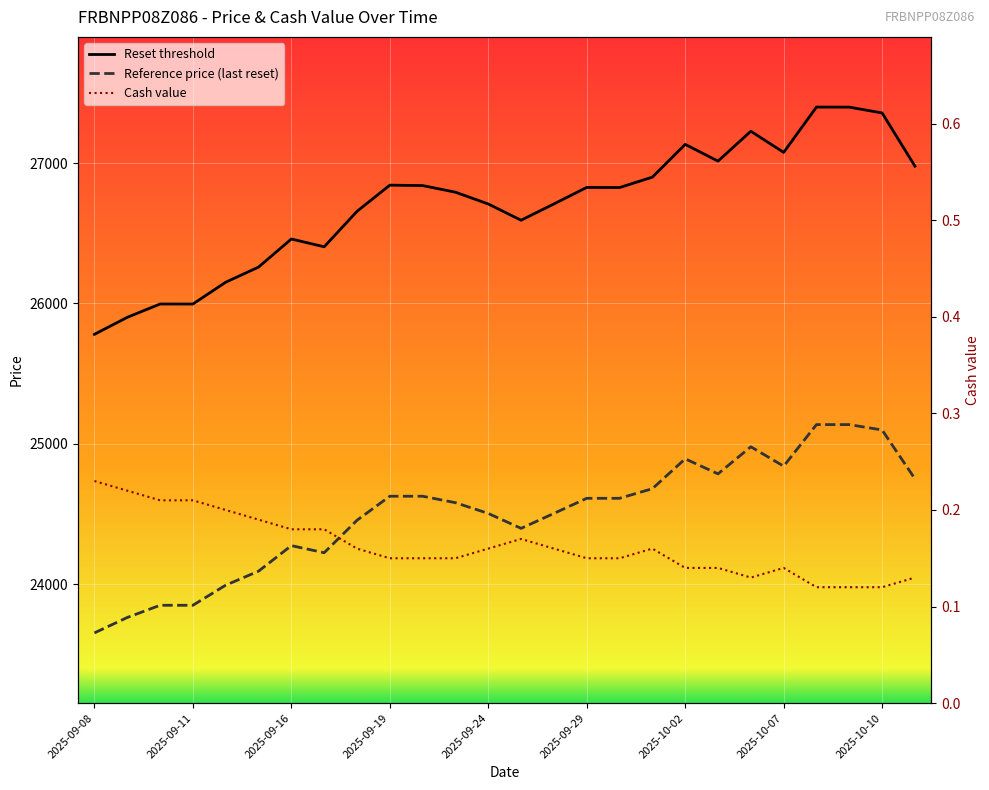

How many data points does each series have?

26